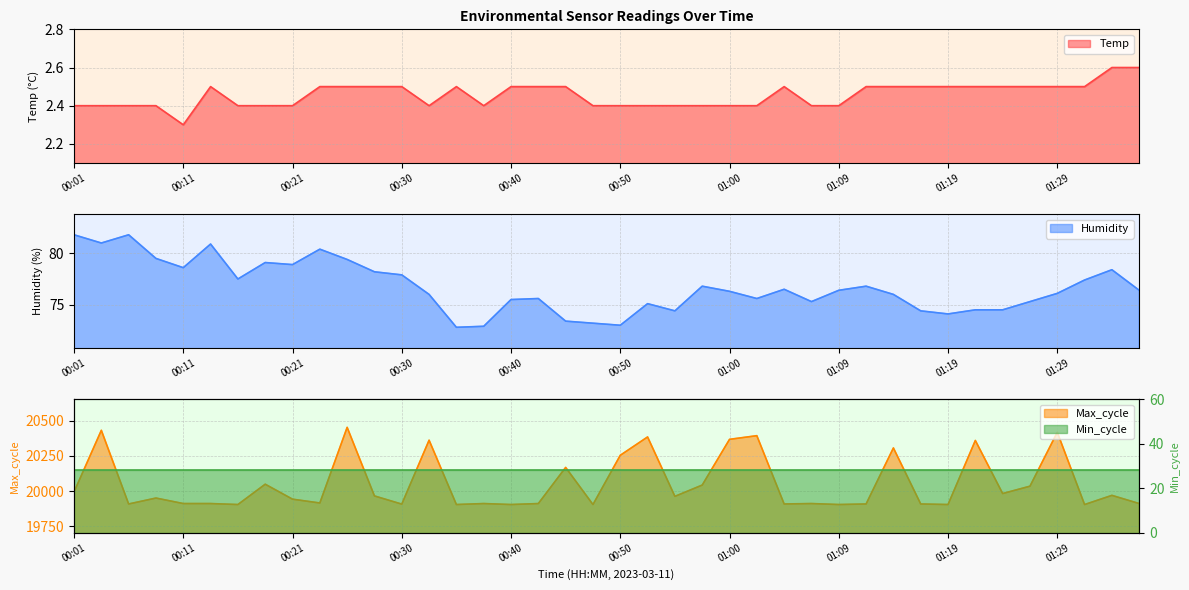

What is the highest value of the Temp series?

2.6